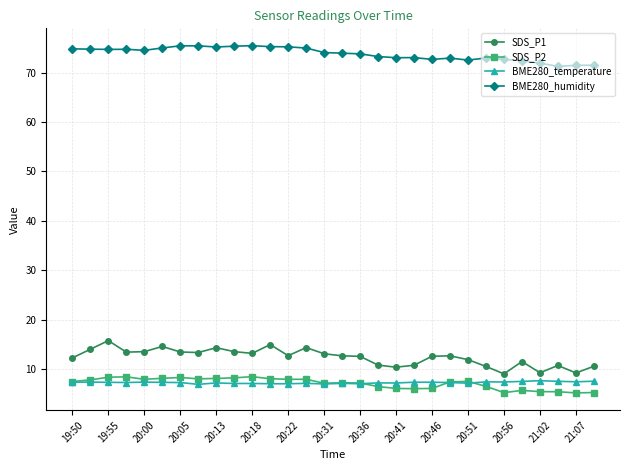

What is the minimum value shown in the chart?

5.2